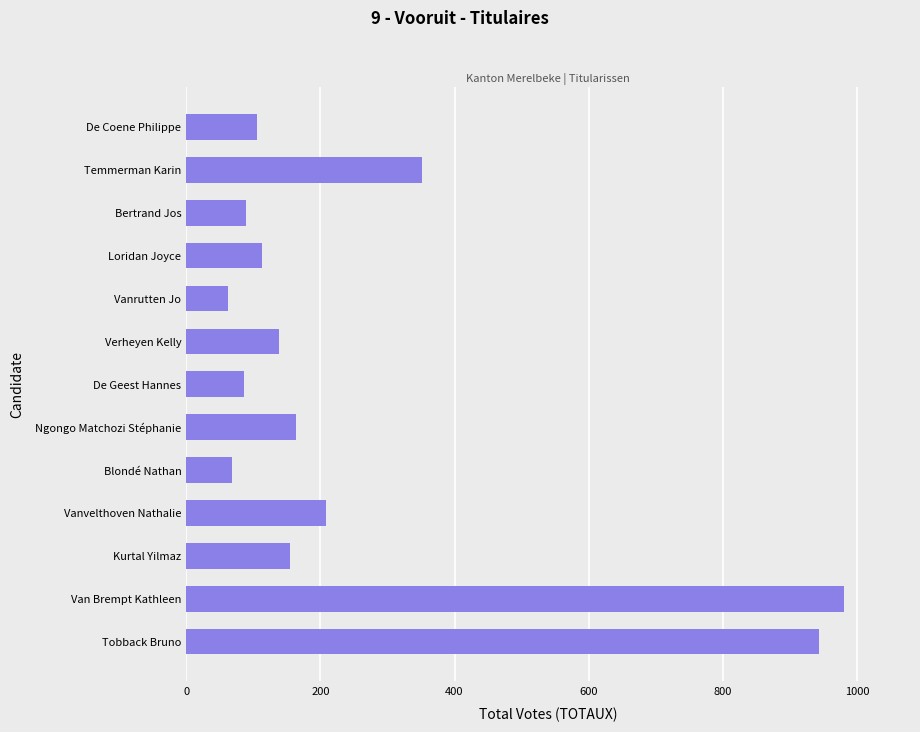

What is the difference between the second highest and second lowest values?

876